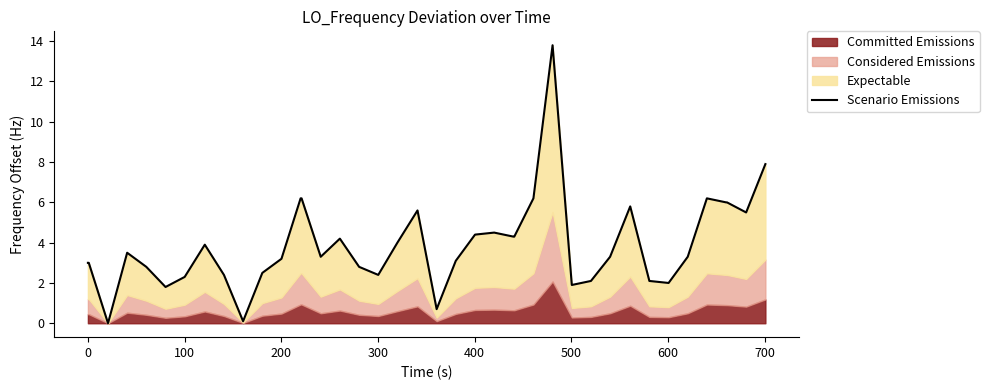

What is the difference between the maximum and minimum values?

13.8